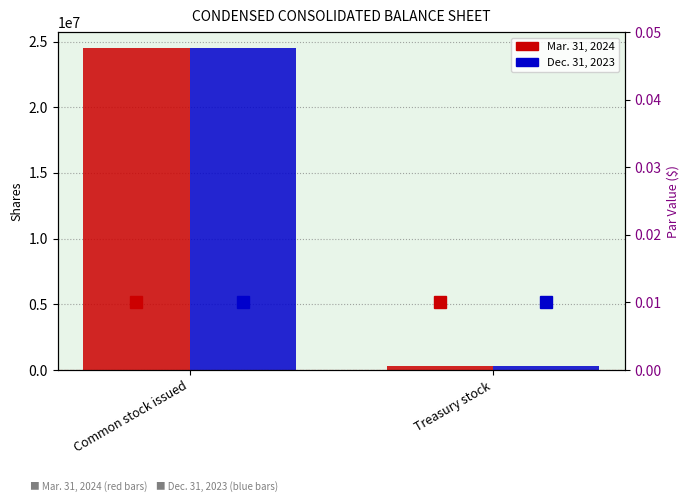

True or false: Dec. 31, 2023 has a value of 35088200.3 at Common stock issued.

False